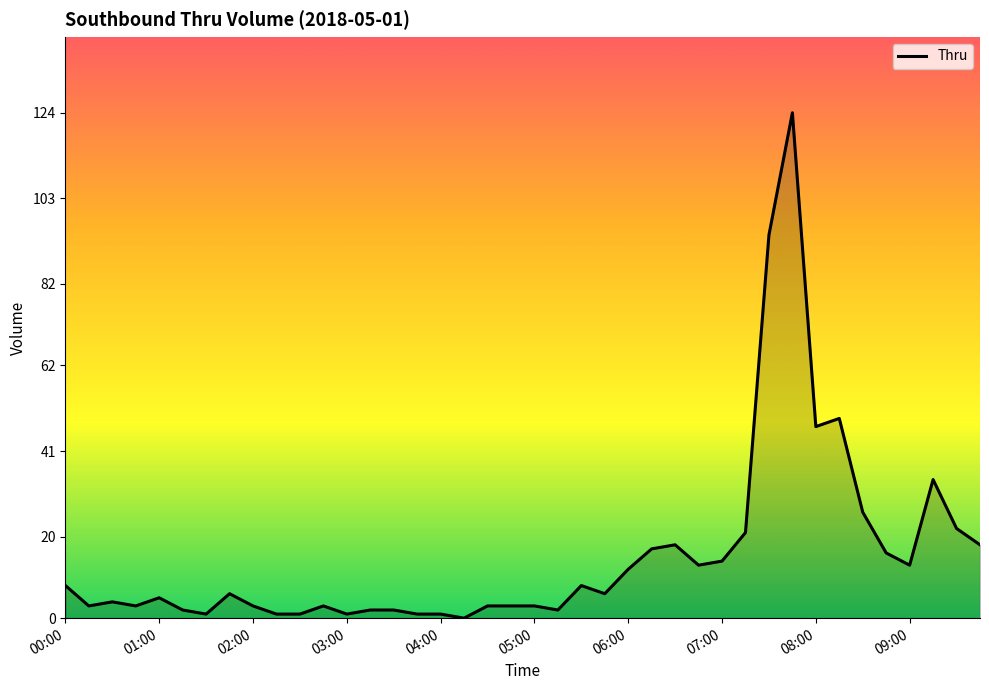

What is the maximum value shown in the chart?

124